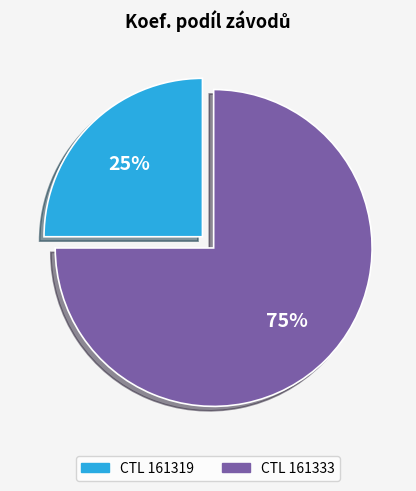

Is there any slice that represents more than half of the pie?

Yes